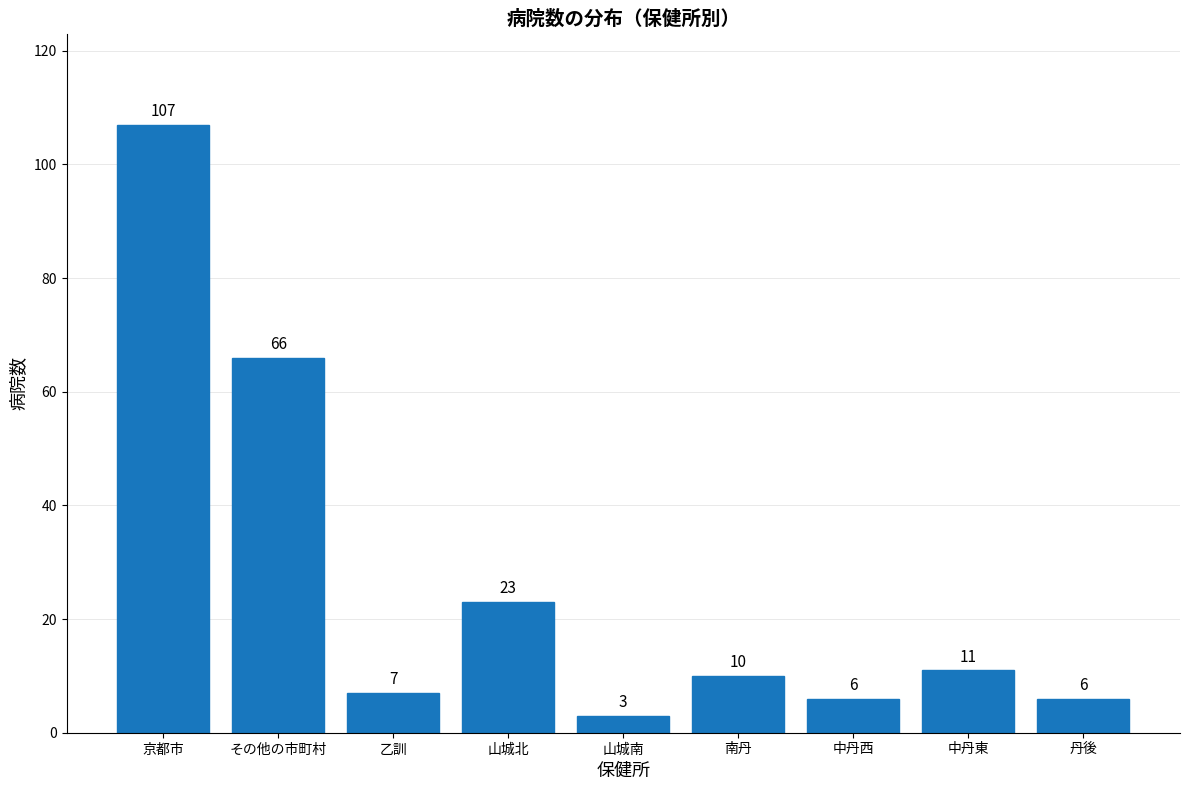

Reading right to left, what are all the values shown in this chart?

丹後=6	中丹東=11	中丹西=6	南丹=10	山城南=3	山城北=23	乙訓=7	その他の市町村=66	京都市=107